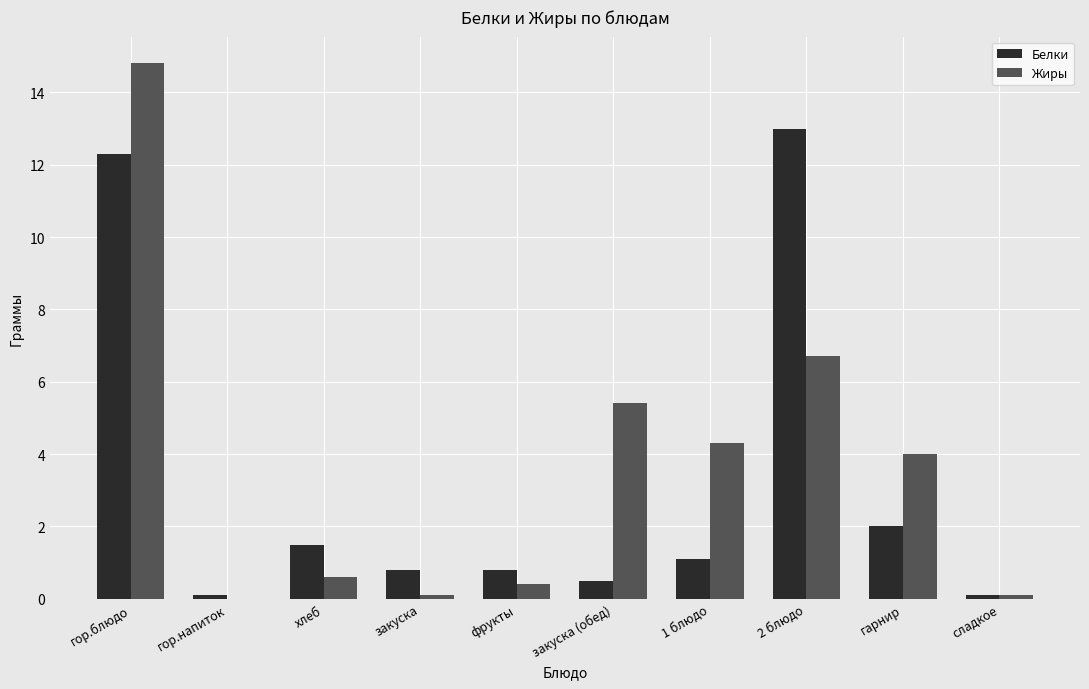

Reading left to right, transcribe all the data shown in this chart.

Белки: 12.3	0.1	1.5	0.8	0.8	0.5	1.1	13.0	2.0	0.1
Жиры: 14.8	0.0	0.6	0.1	0.4	5.4	4.3	6.7	4.0	0.1